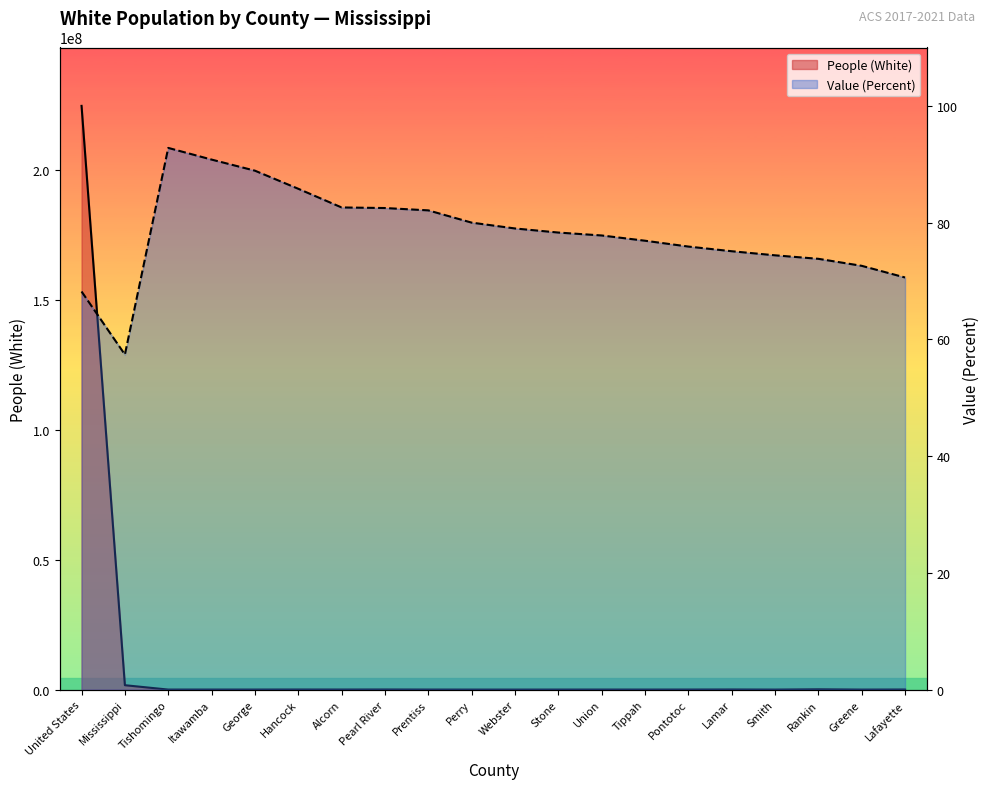

True or false: People (White) has a value of 5855.7 at Tippah.

False